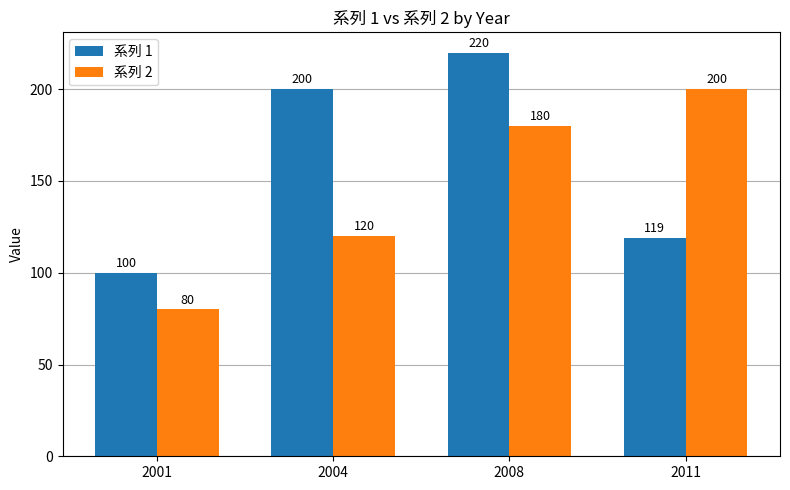

What value does the 系列 2 series have at 2008, to the nearest 50?

200